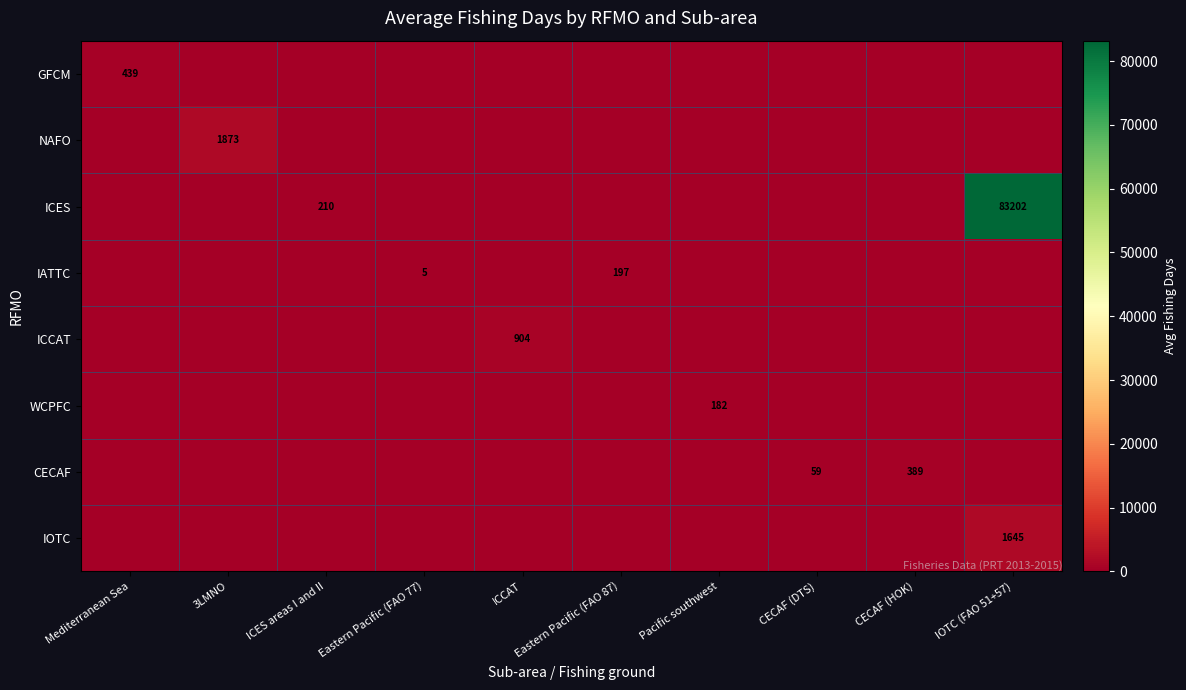

True or false: IATTC has a value of 197 at Eastern Pacific (FAO 87).

True